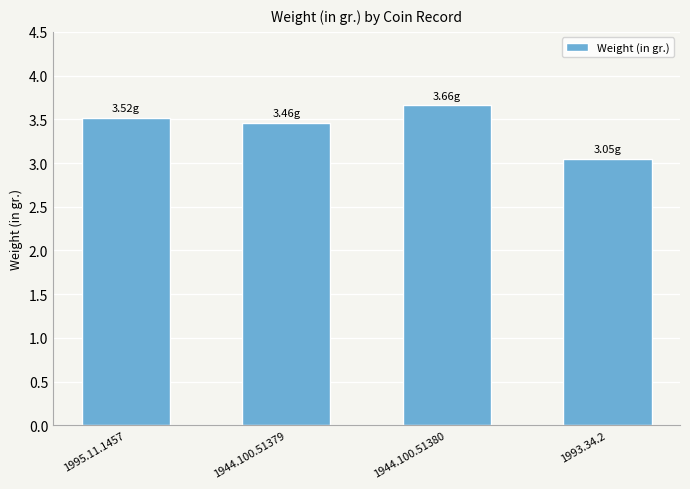

At which category does the chart reach its peak across all series?

1944.100.51380